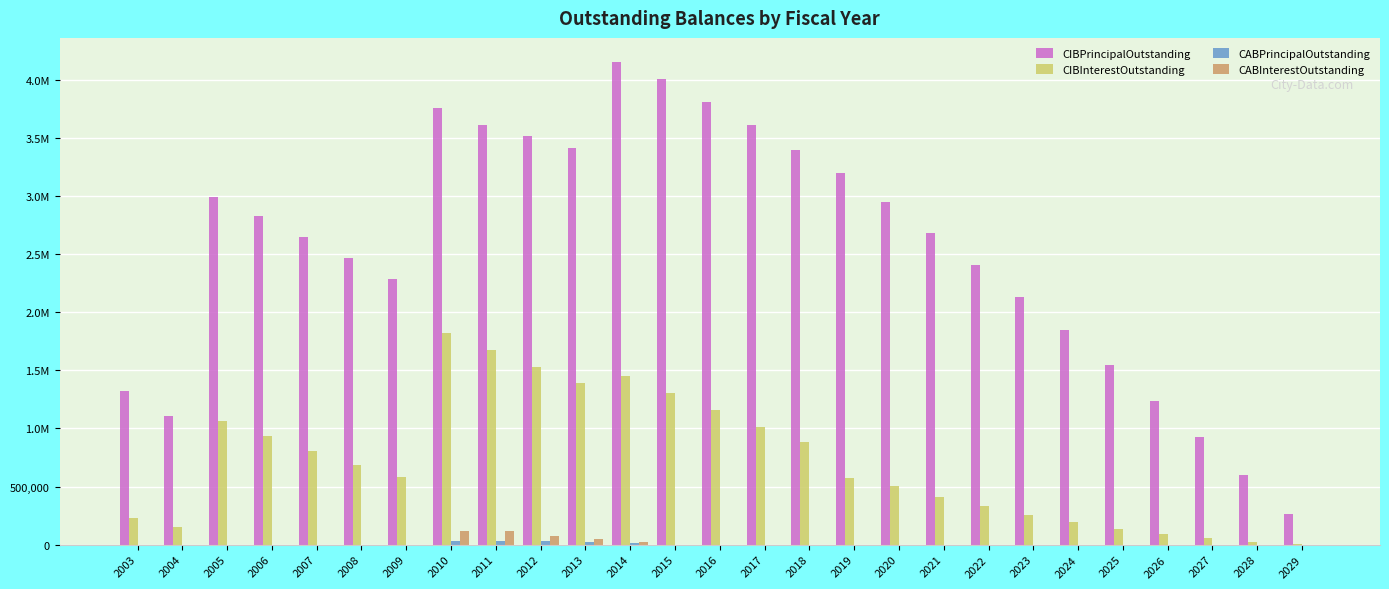

Which label corresponds to the largest value in the chart?

2014